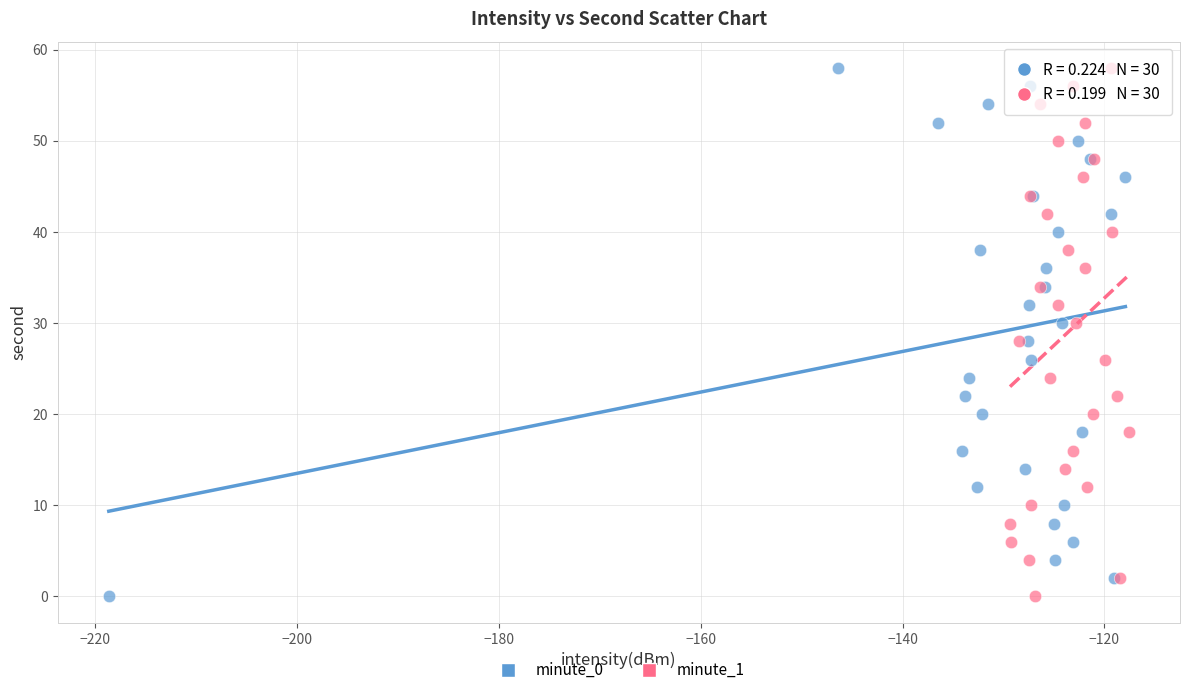

What are all the series names shown in the legend?

minute_0, minute_1